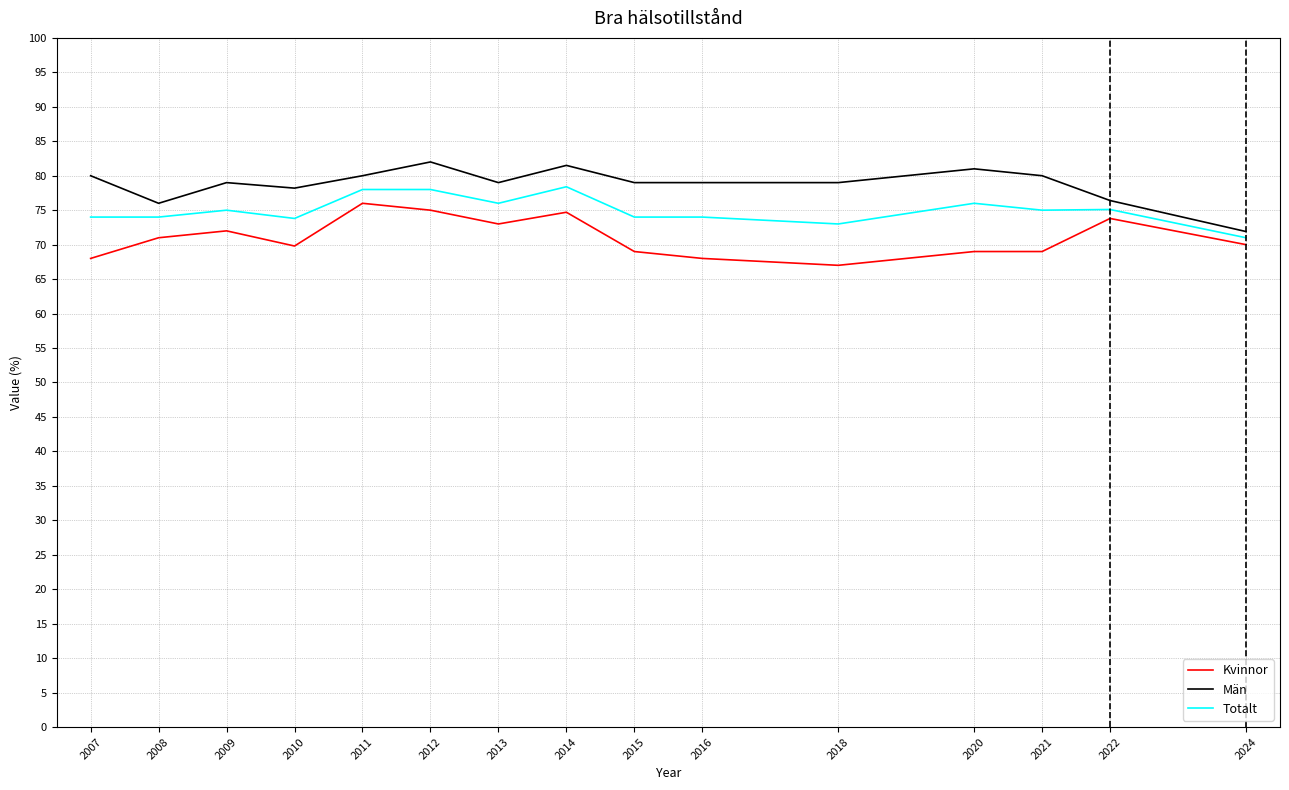

What are all the series names shown in the legend?

Kvinnor, Män, Totalt